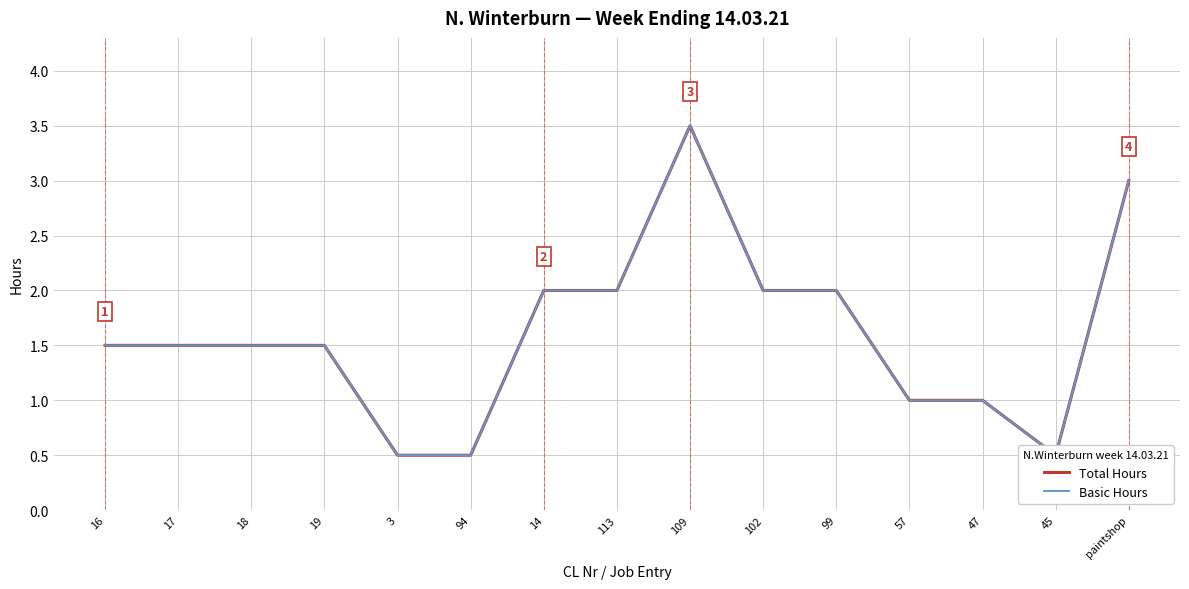

How many interior local peaks does the Basic Hours series have?

1